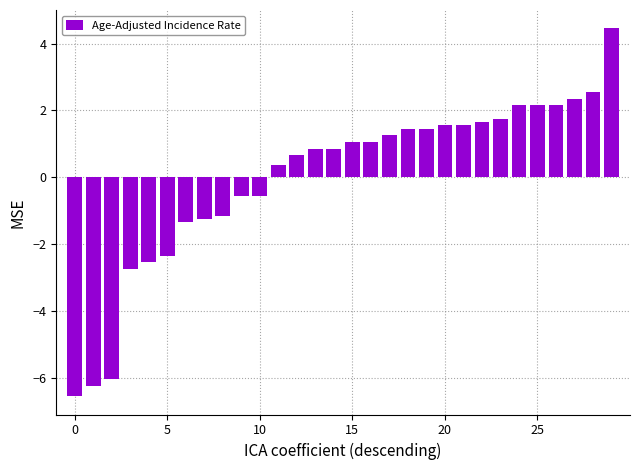

What is the maximum value shown in the chart?

4.5